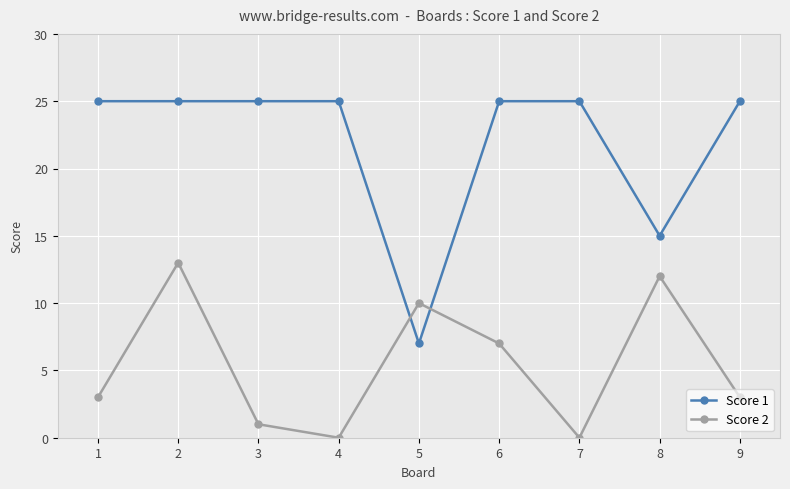

What is the sum of the Score 1 values at 9 and 7?

50